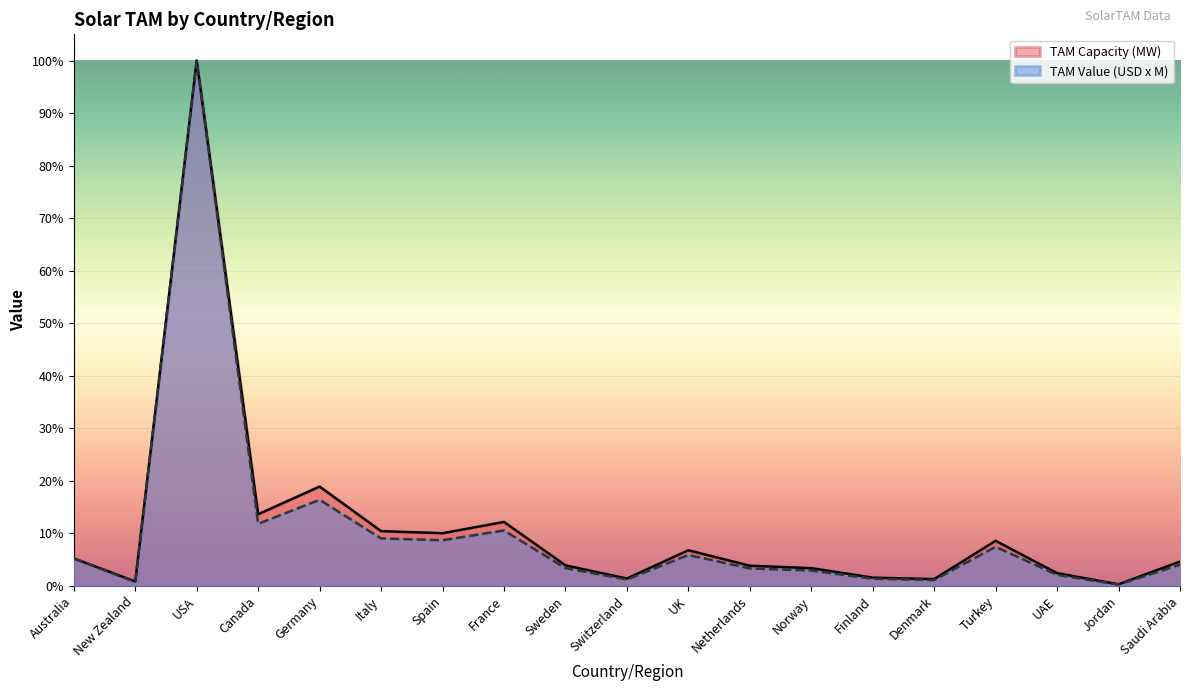

What is the label of the 13th point from the left?

Norway